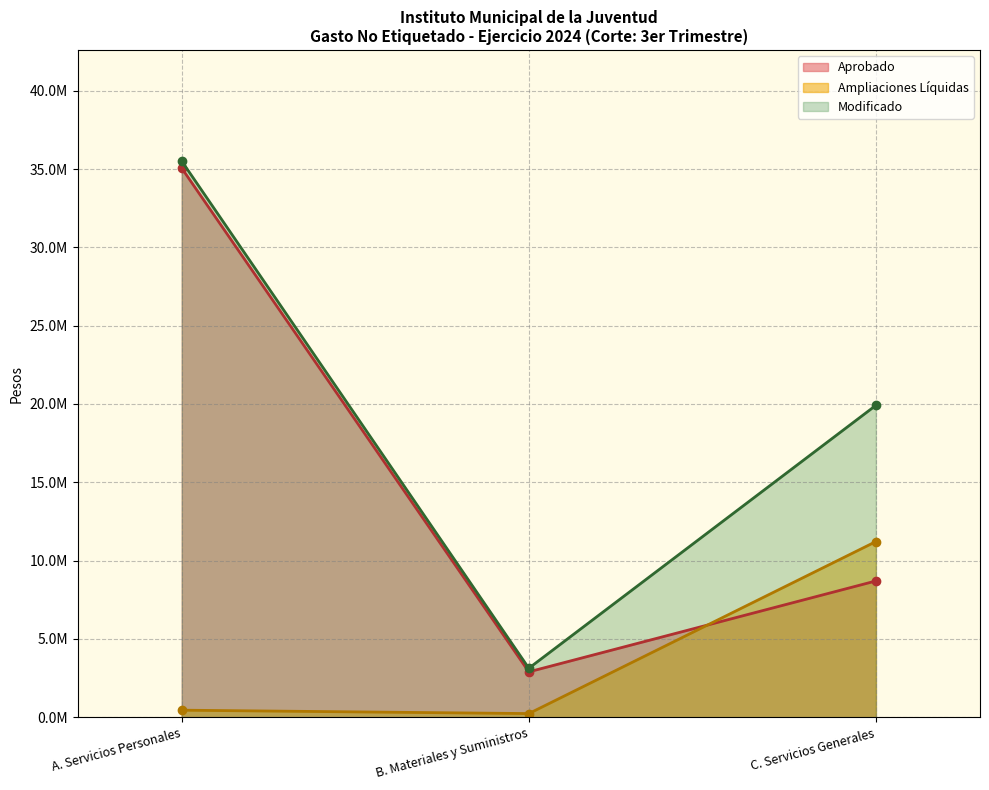

True or false: Modificado and Total Modificaciones intersect in this chart.

False